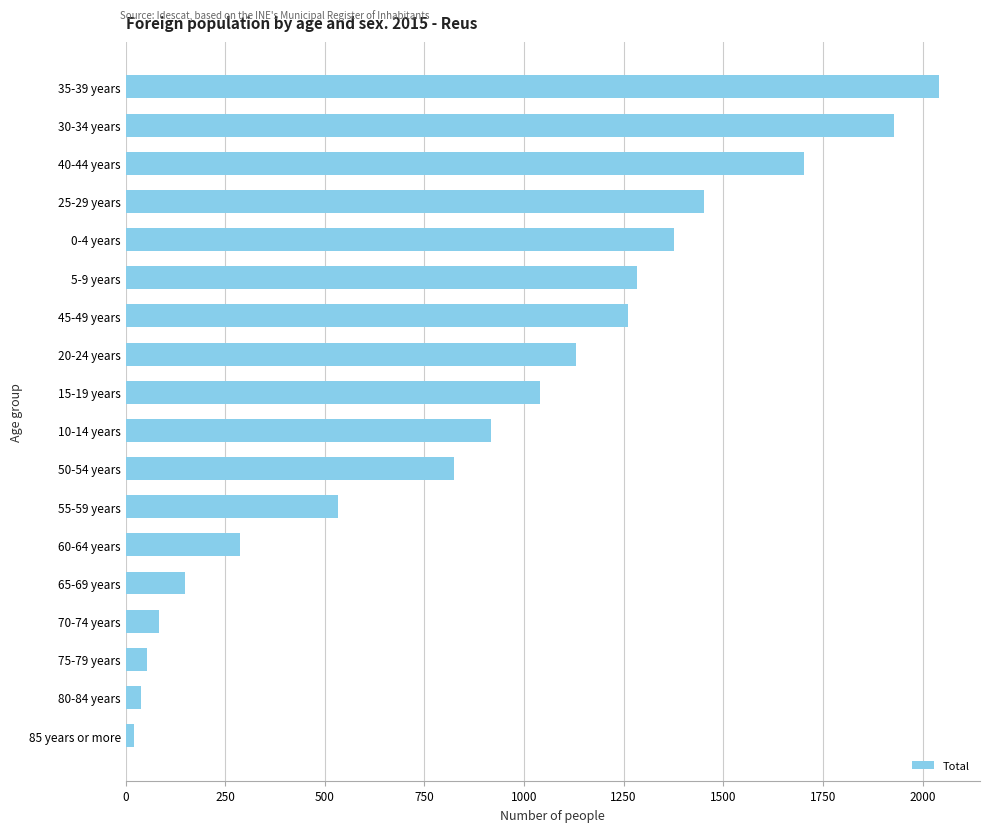

Where is the data nearest to the value 1031?

15-19 years